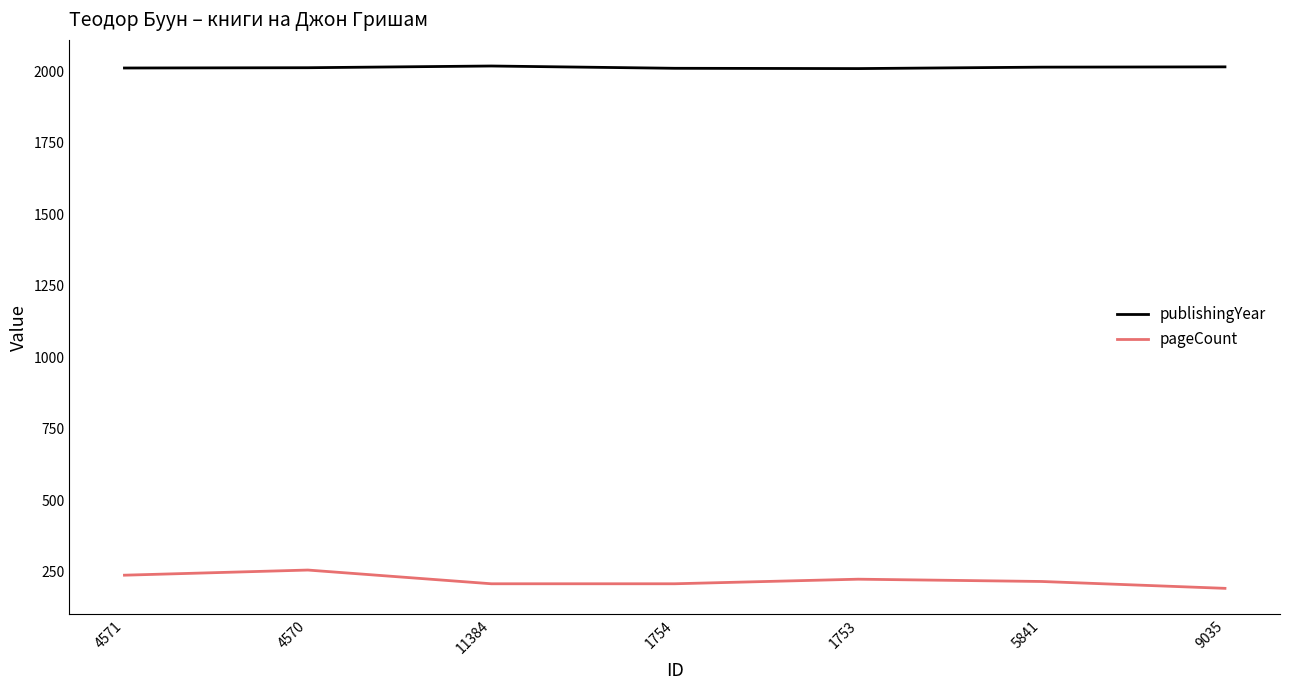

What is the spread (max minus min) of values at 11384?

1811